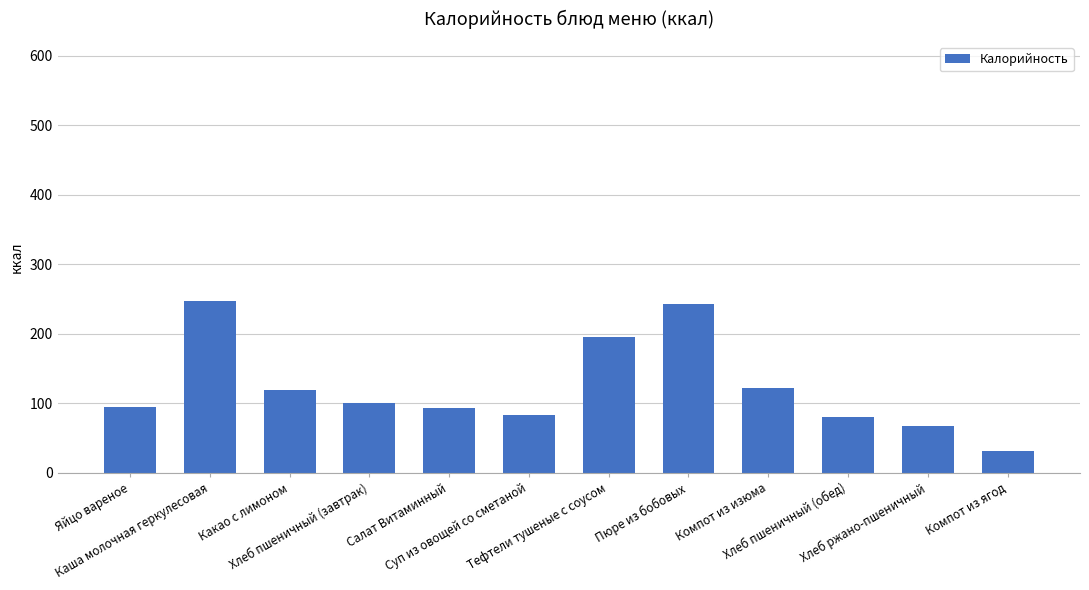

What is the change in value from Тефтели тушеные с соусом to Хлеб пшеничный (обед)?

-115